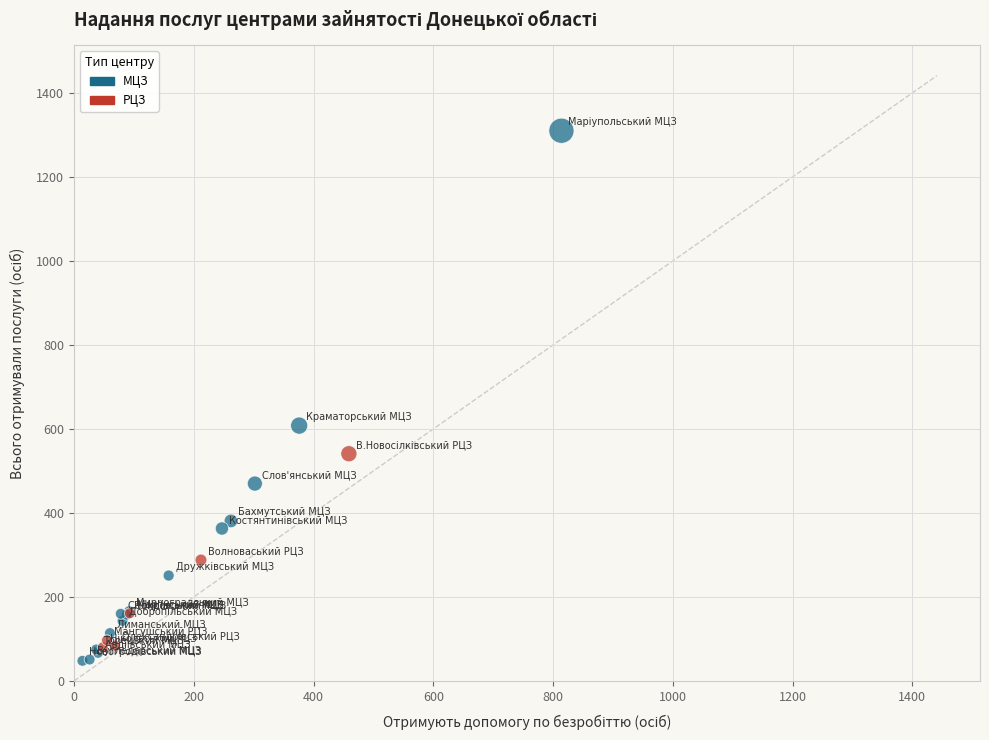

Which series has the largest Y range (max minus min)?

МЦЗ